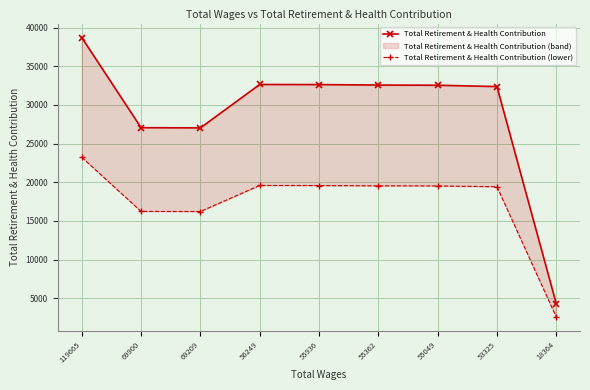

Rank the series by their average value, from lowest to highest.

Total Retirement & Health Contribution (lower), Total Retirement & Health Contribution